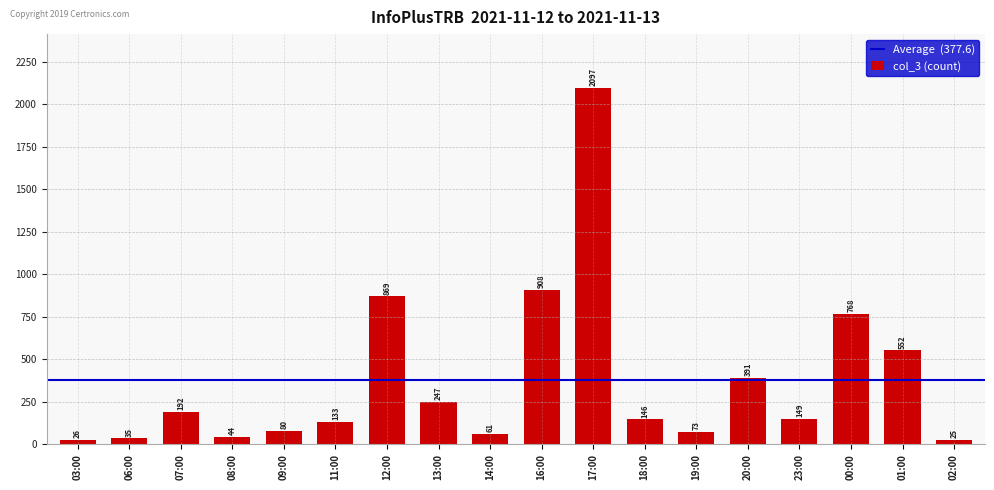

What is the sum of all values?

6796